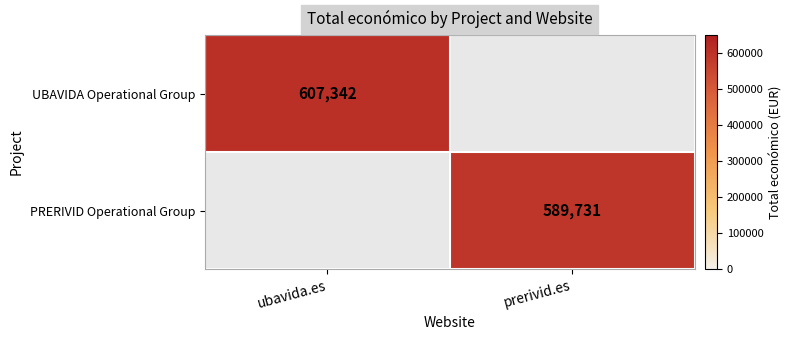

True or false: UBAVIDA Operational Group has a value of 607342 at ubavida.es.

True